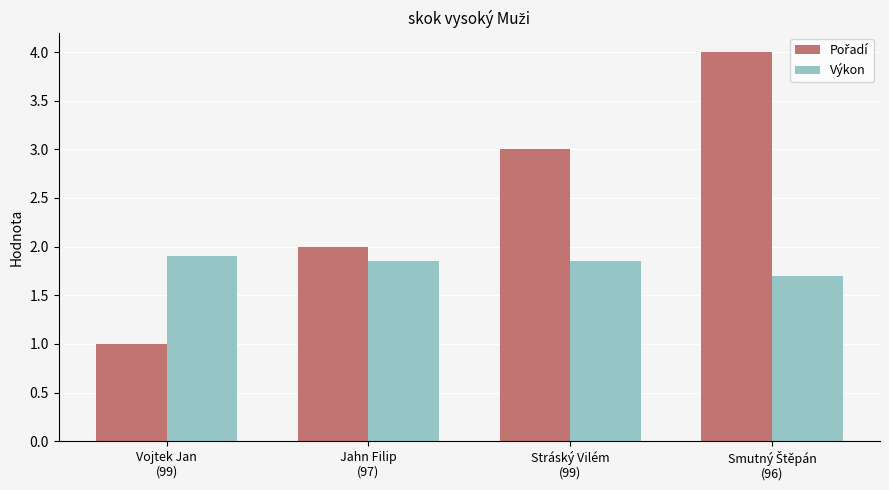

What is the sum of all Výkon values?

7.3